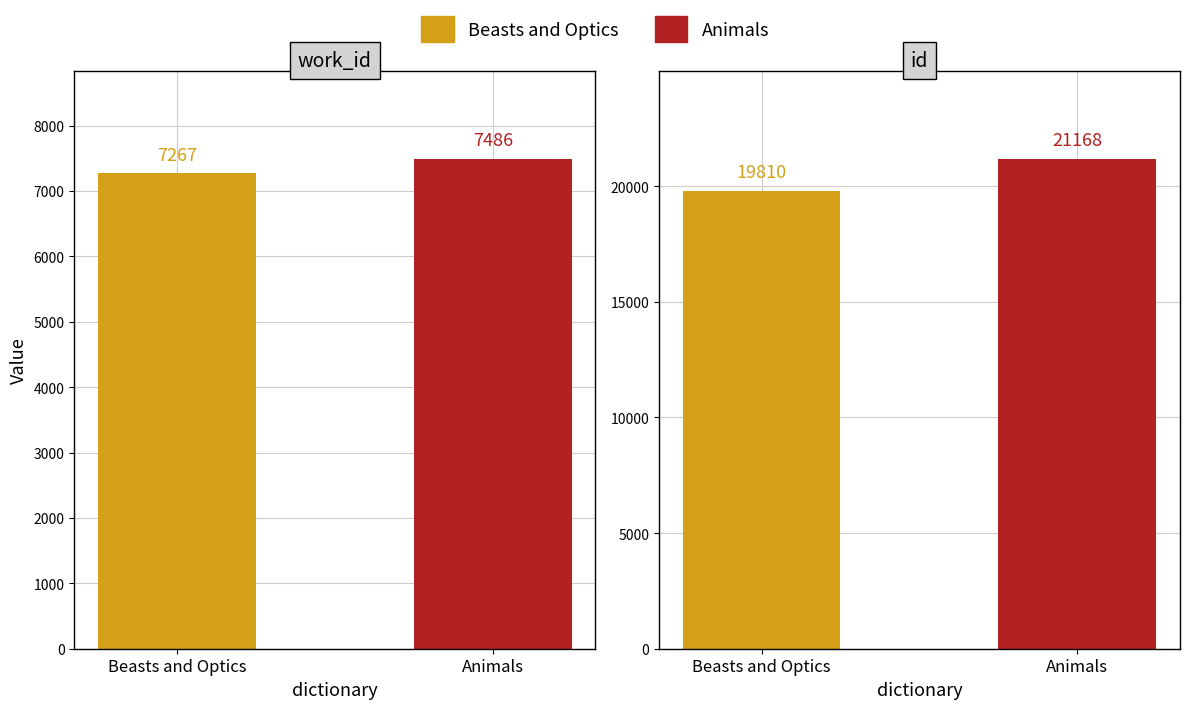

What is the difference between the id values at Animals and Beasts and Optics?

1358